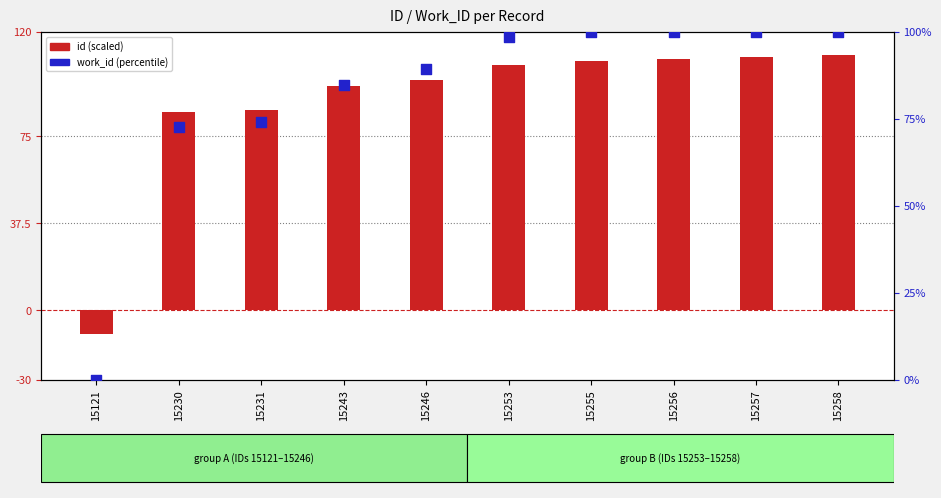

Which series has the largest total across all categories?

id (scaled)